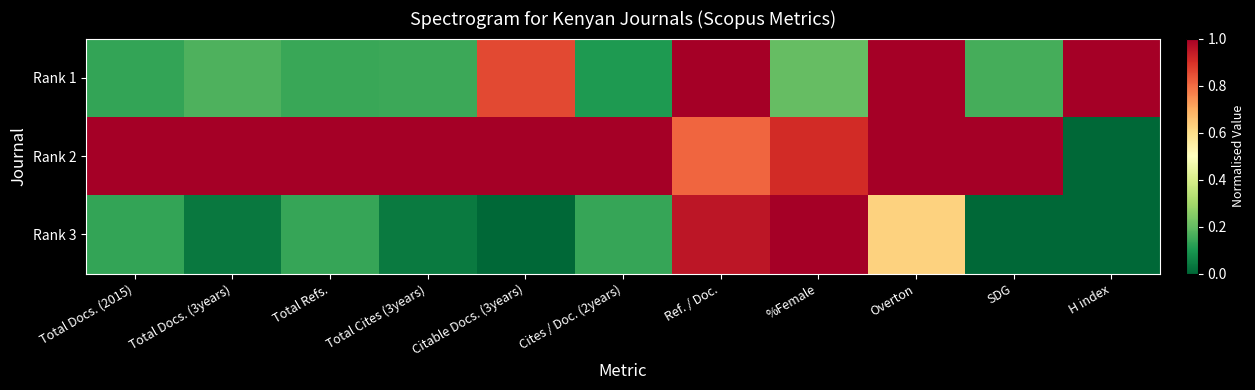

Which series has the widest spread of values?

Rank 2